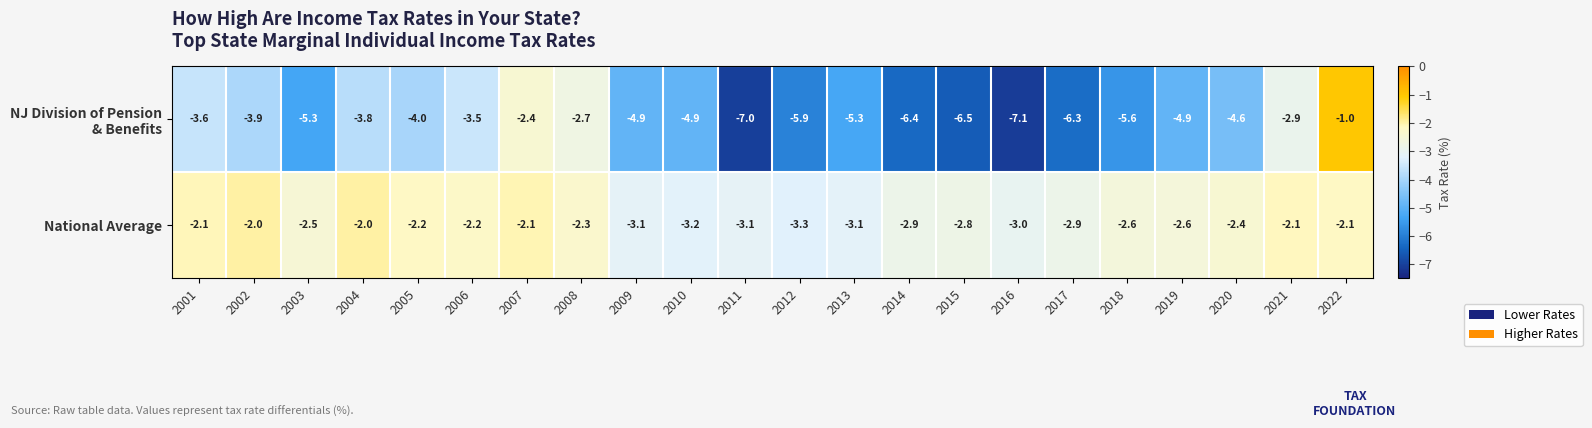

How many data points in National Average are less than -2?

20